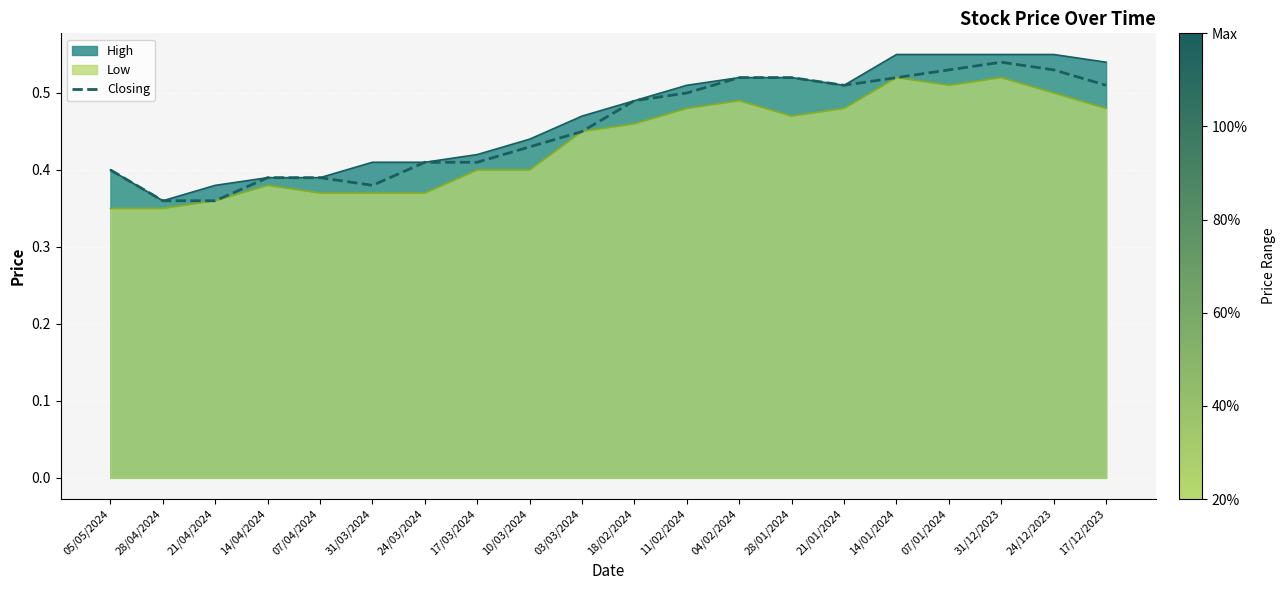

Which label corresponds to the smallest value in the chart?

28/04/2024